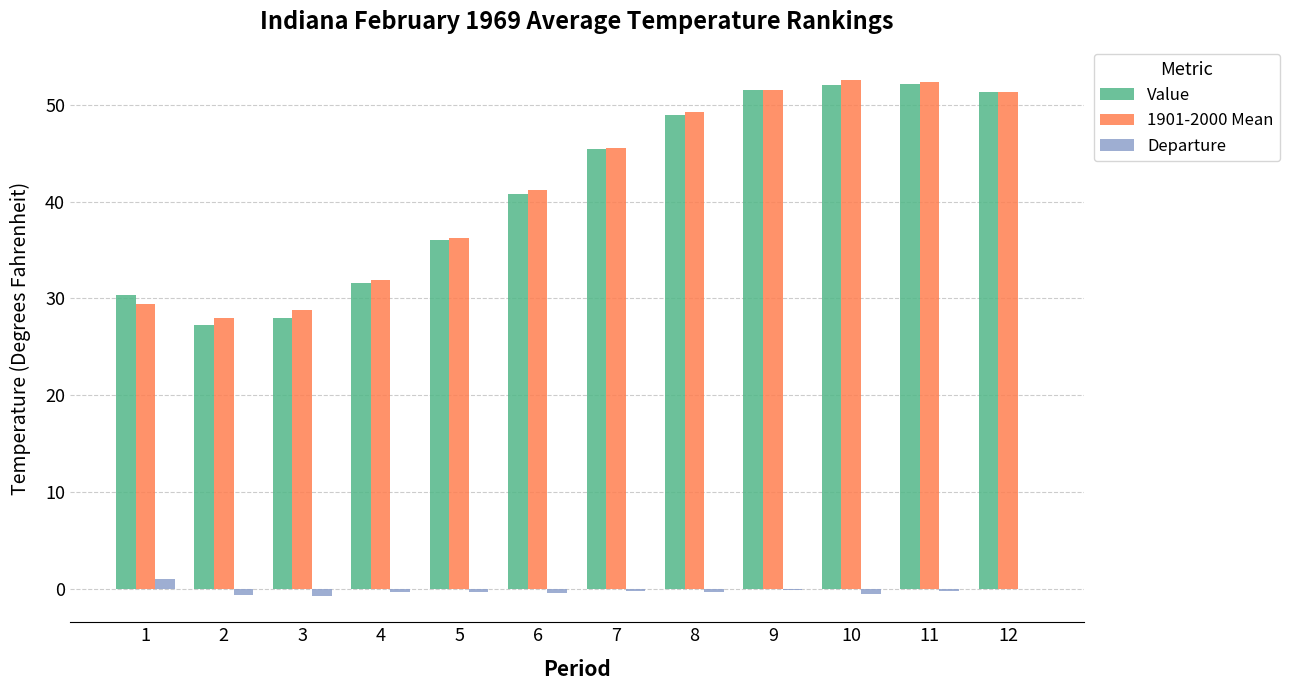

True or false: Value has a value of 43.4 at 4.

False